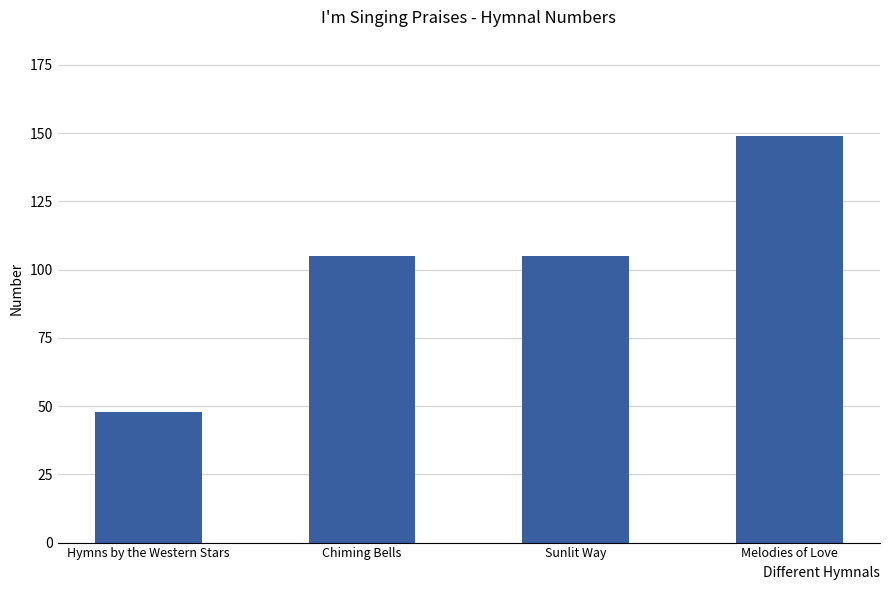

The value at Hymns by the Western Stars is 14. True or false?

False